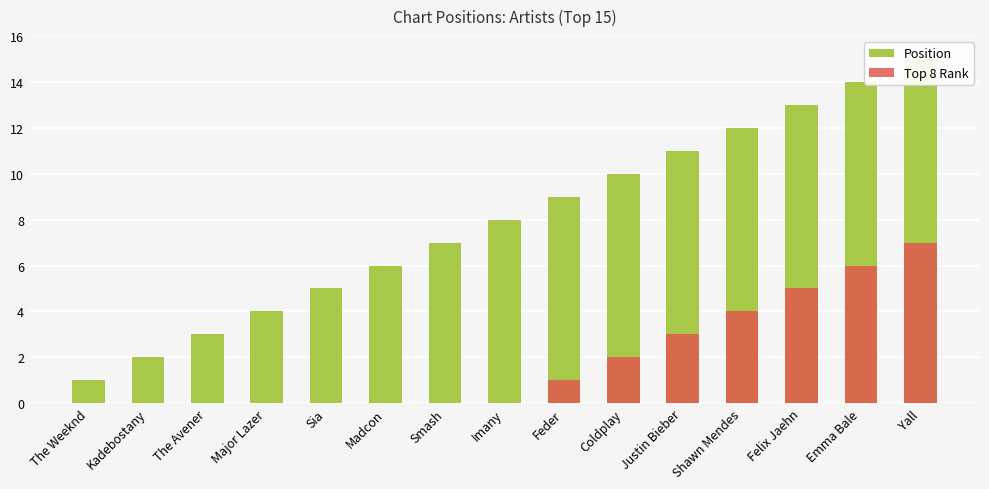

The Top 8 Rank series shows 5 at Felix Jaehn. True or false?

True